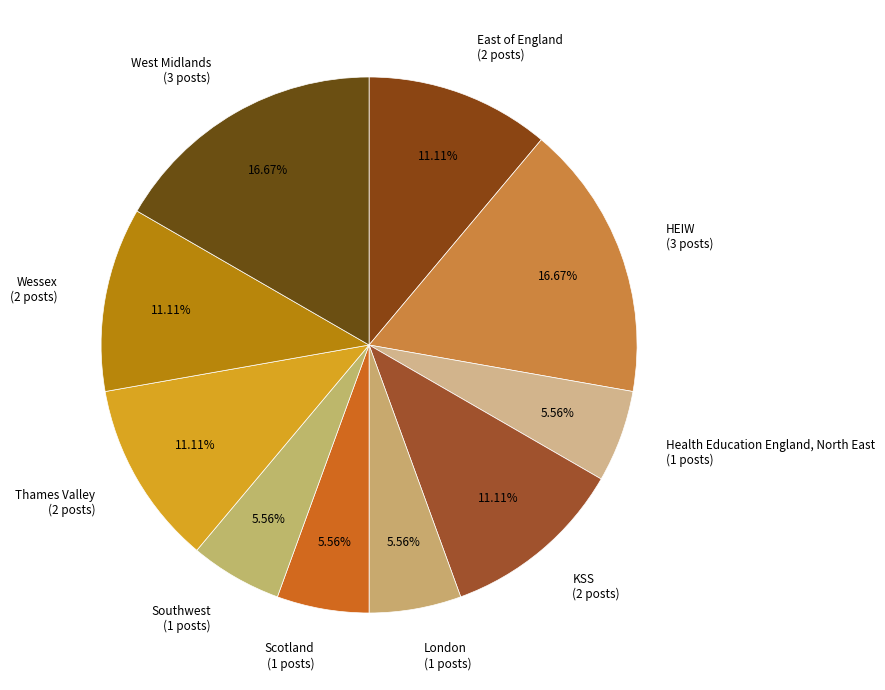

Count the number of slices in the pie.

10